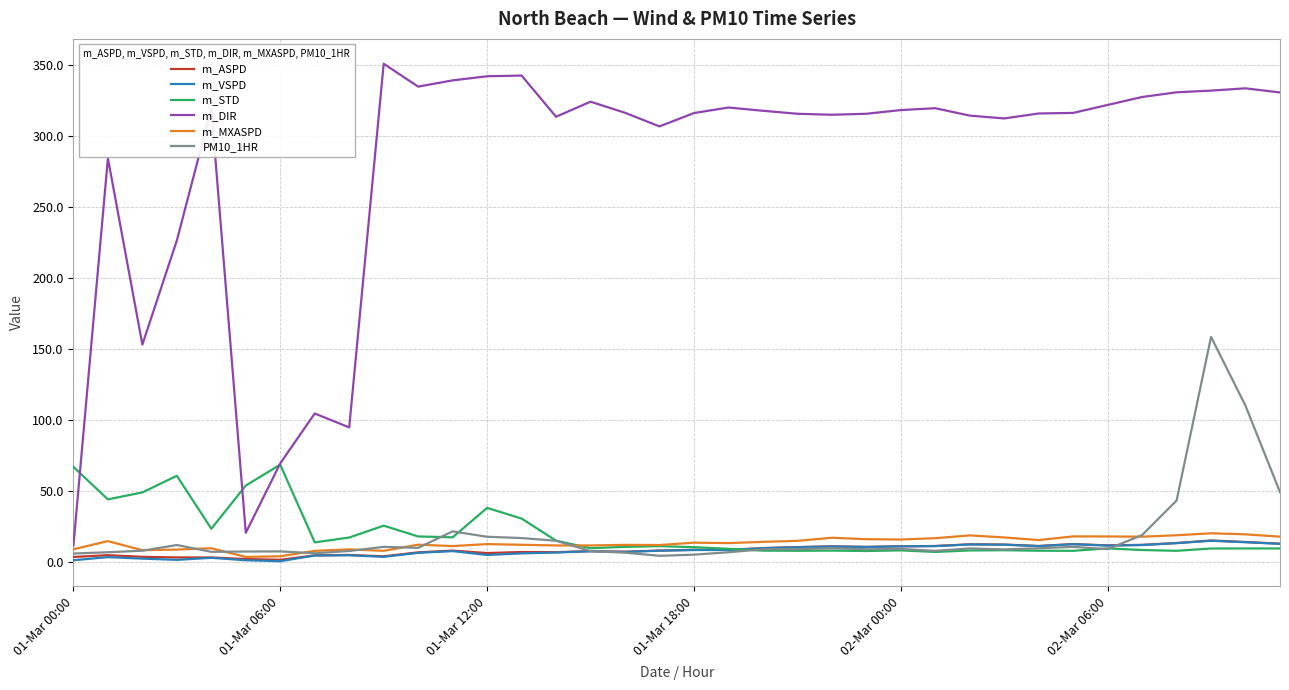

True or false: m_VSPD and m_DIR cross at least once.

False